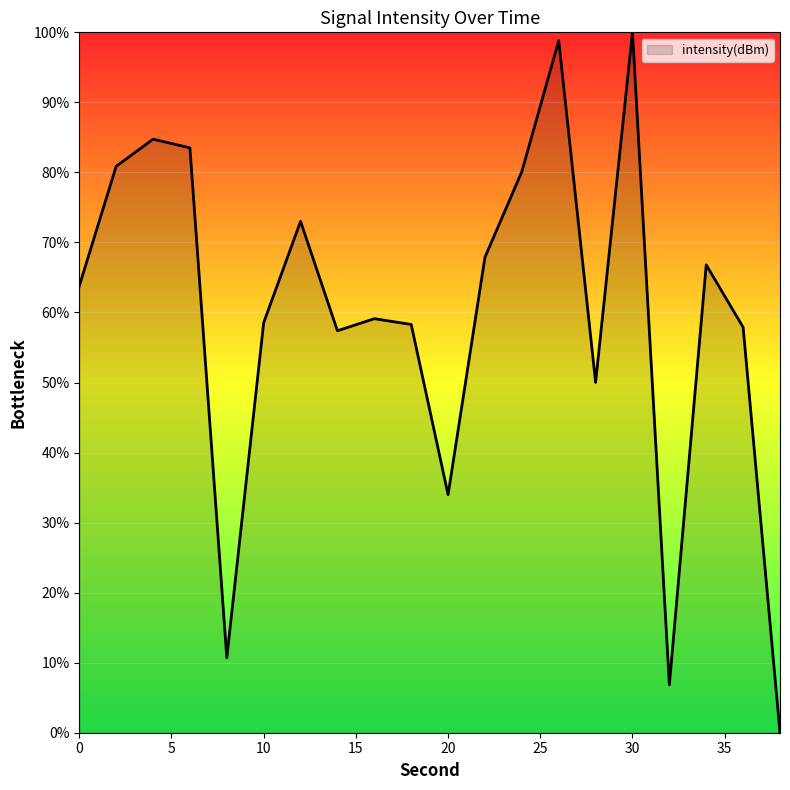

What is the greatest value displayed?

100.0